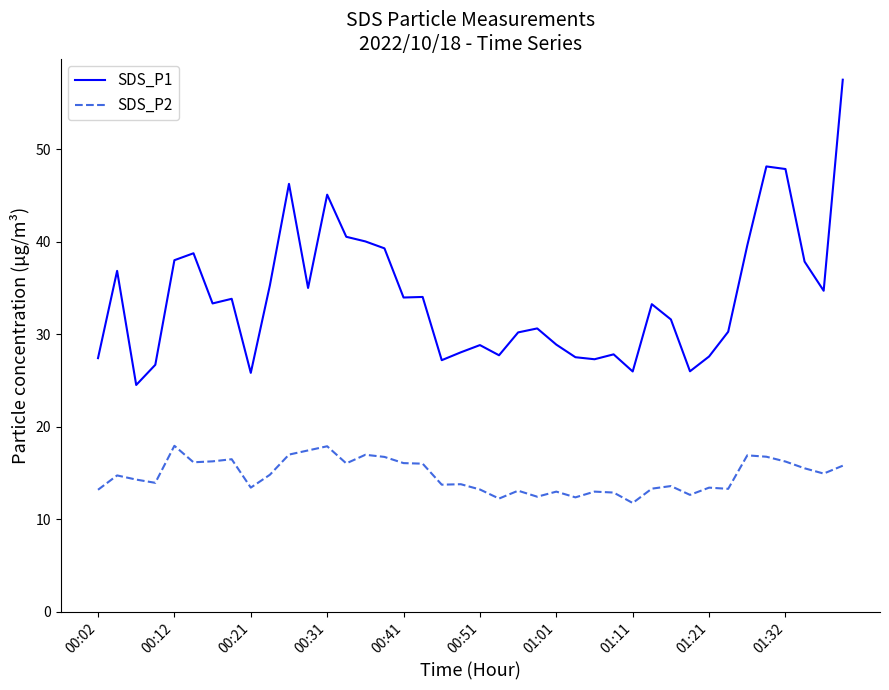

List the series in order of their peak value, lowest first.

SDS_P2, SDS_P1